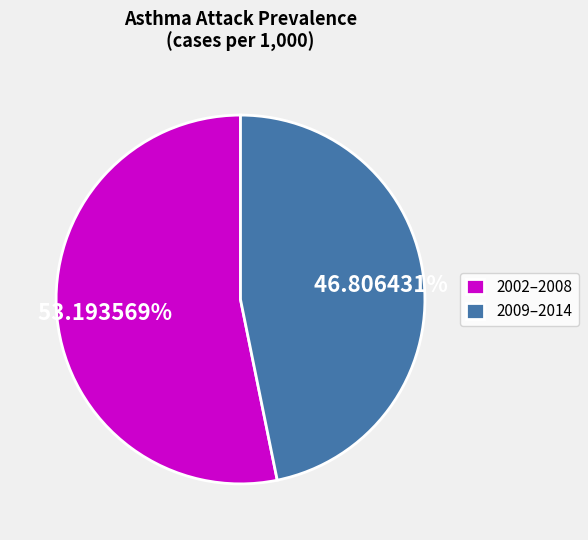

Which slice represents more than half of the pie?

2002–2008